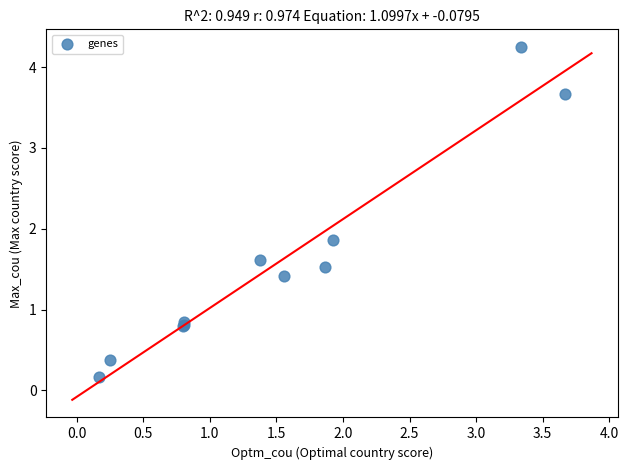

What Y value in the scatter plot is closest to 2?

1.9